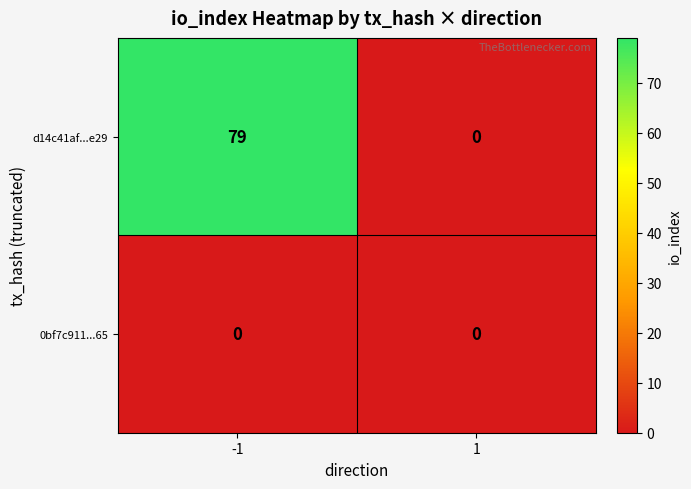

How many positive values does the d14c41af...e29 series have?

1